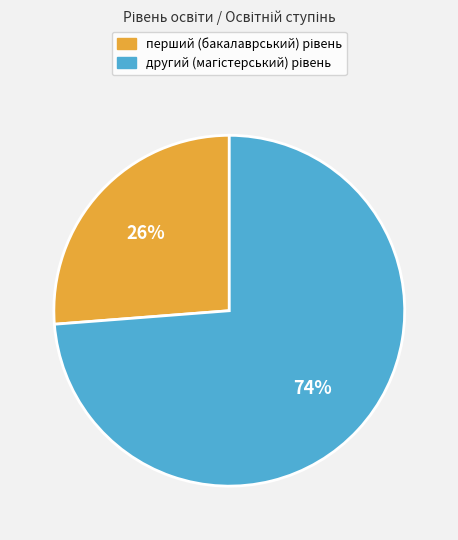

To the nearest percent, what is the difference between the largest and smallest slice percentages?

48%